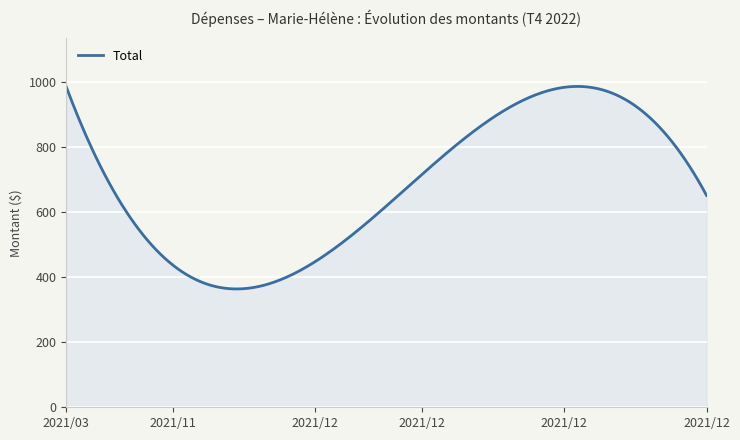

What is the minimum value shown in the chart?

364.3